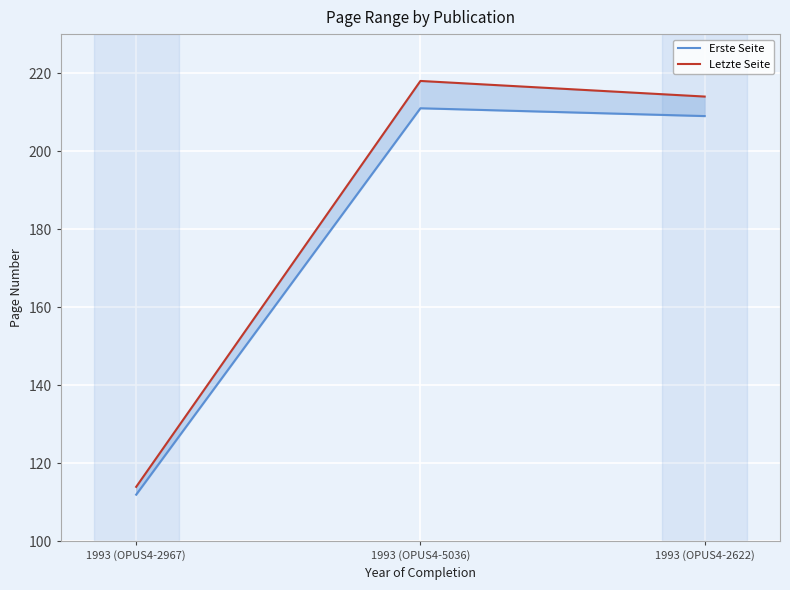

At which category is the sum across all series the highest?

1993 (OPUS4-5036)